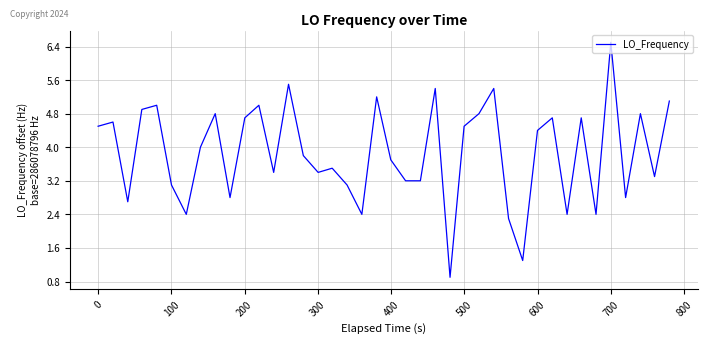

What is the smallest value displayed?

0.9